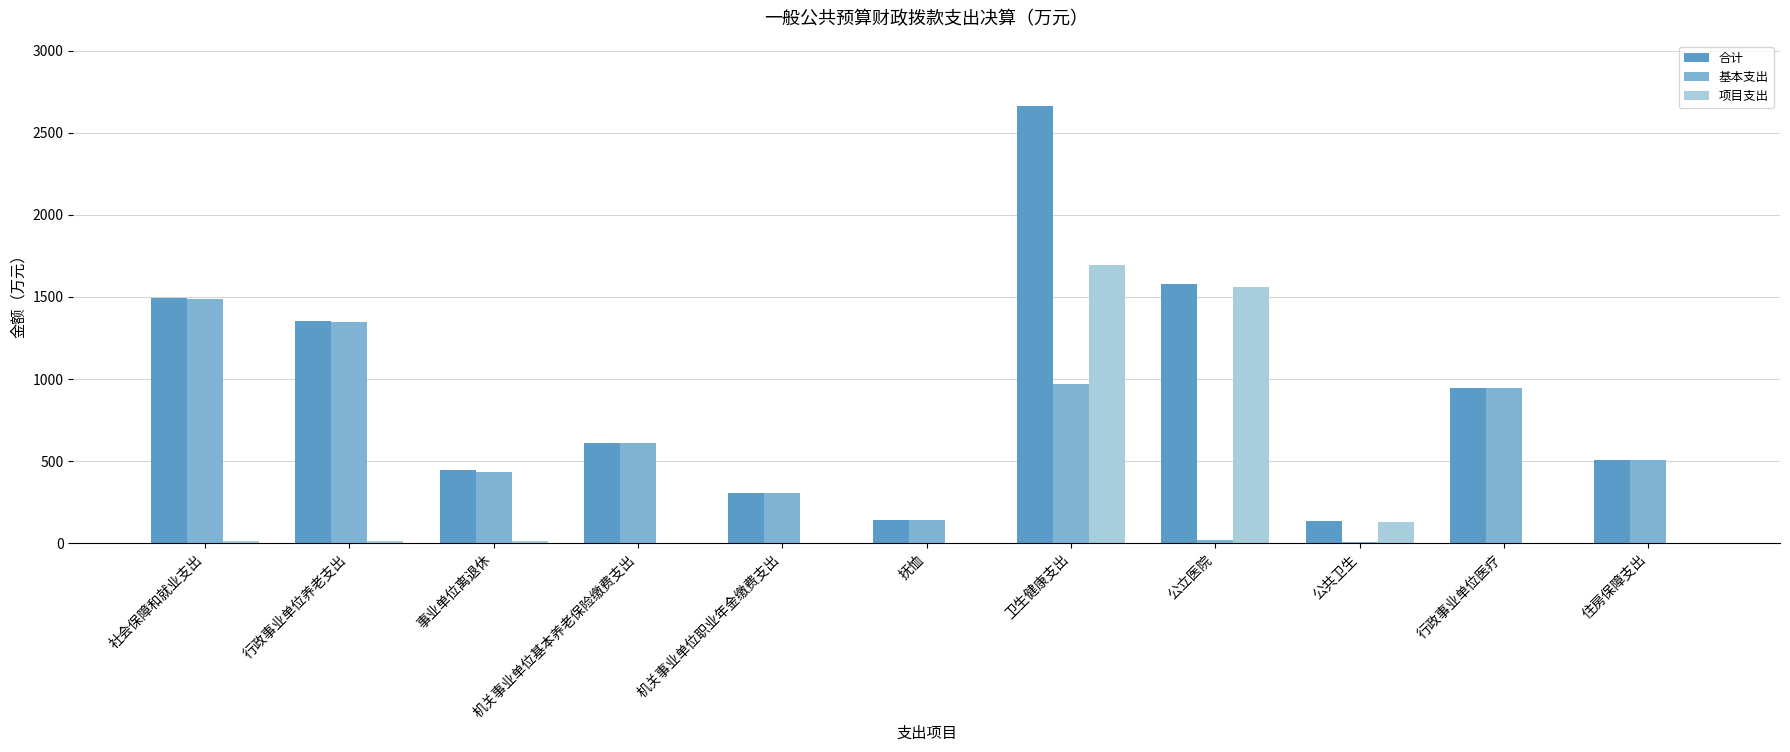

How many series are shown in this chart?

3